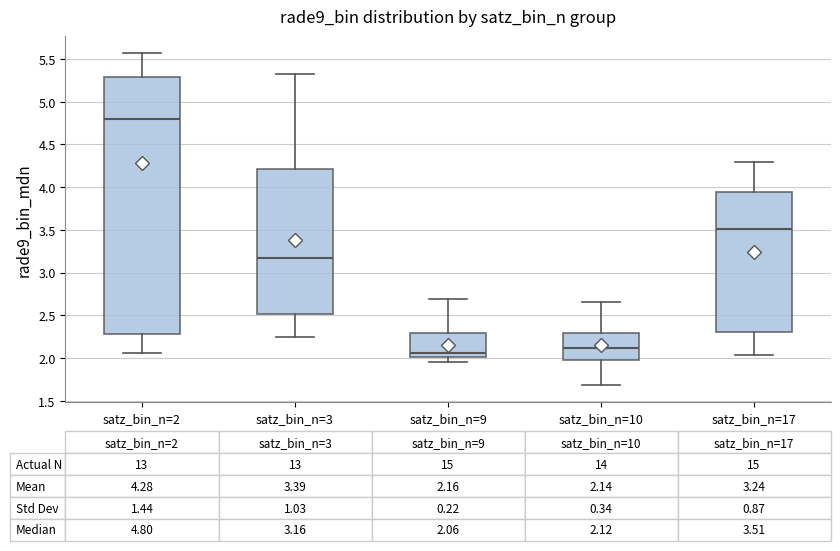

Which box is the tallest, from its lower edge to its upper edge?

satz_bin_n=2